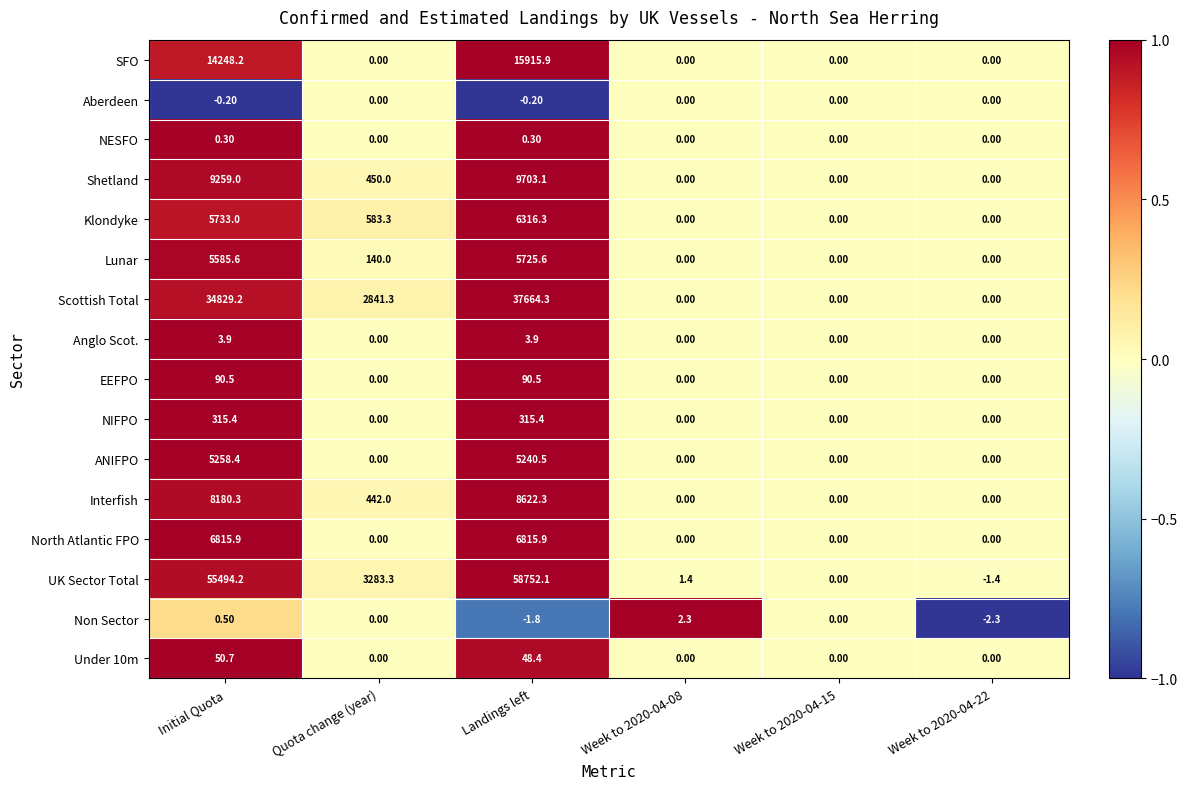

List the series in order of their peak value, lowest first.

Aberdeen, NESFO, Non Sector, Anglo Scot., Under 10m, EEFPO, NIFPO, ANIFPO, Lunar, Klondyke, North Atlantic FPO, Interfish, Shetland, SFO, Scottish Total, UK Sector Total